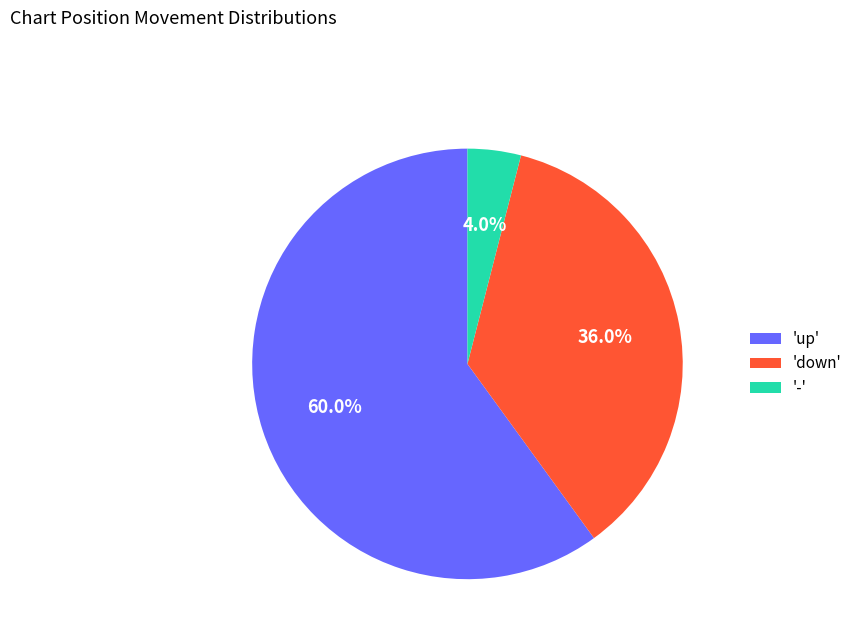

To the nearest percent, what is the average slice percentage?

33%